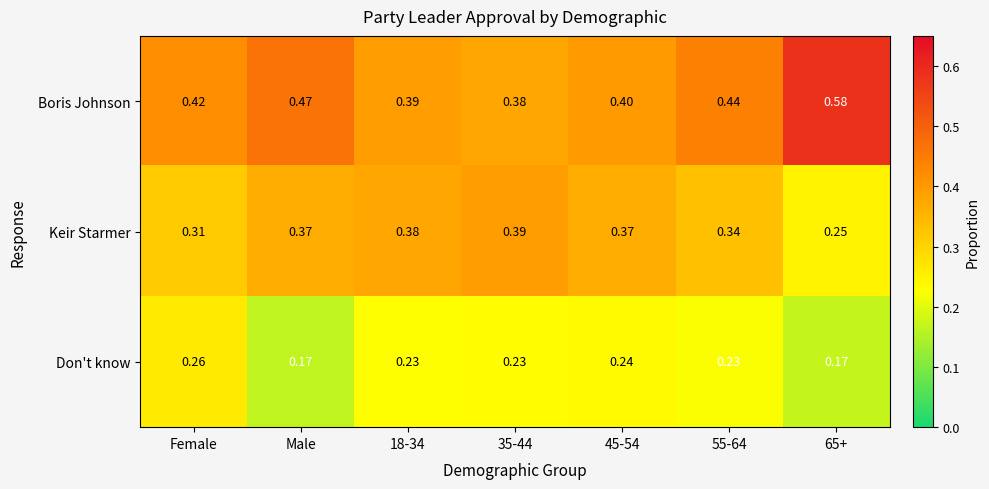

List the series in order of their overall mean, lowest first.

Don't know, Keir Starmer, Boris Johnson